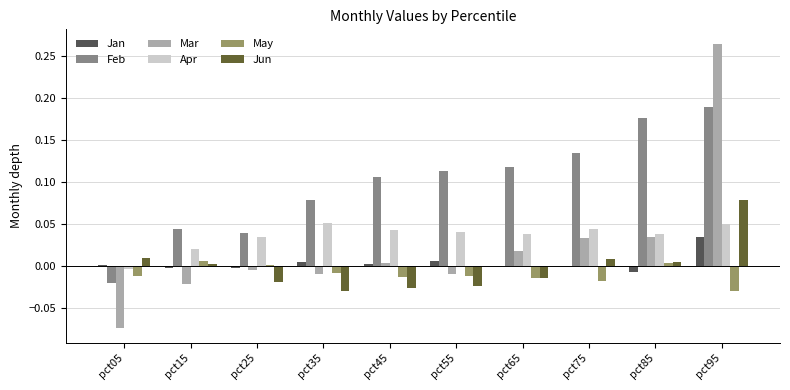

Is the value of Feb at pct55 greater than the value of Jan at pct25?

Yes